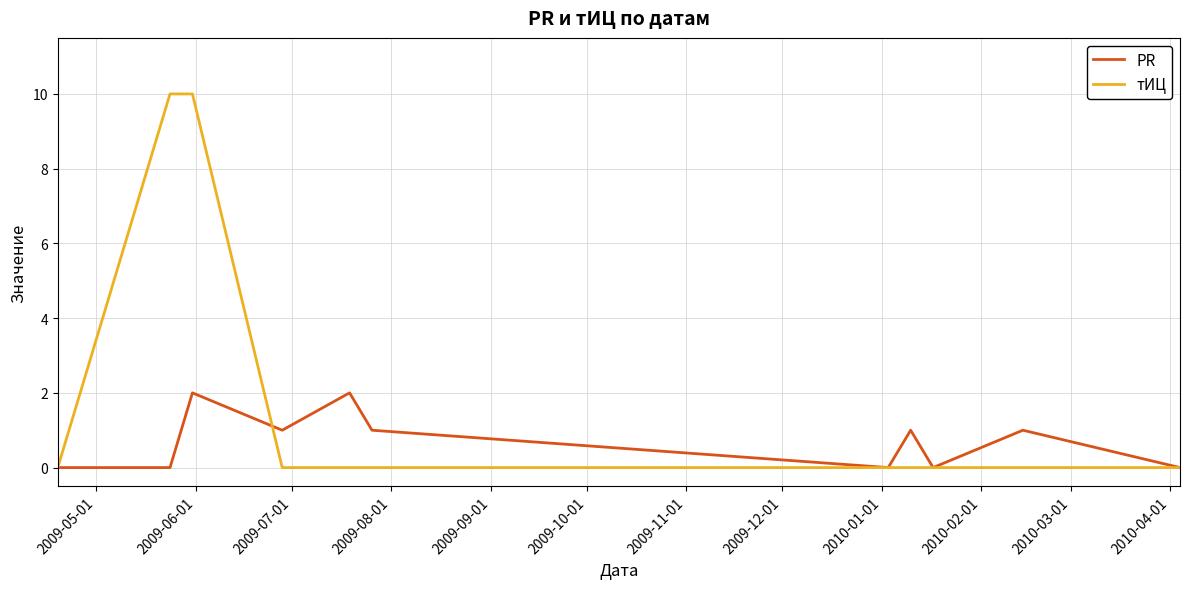

Rank the series by their maximum value, from lowest to highest.

PR, тИЦ